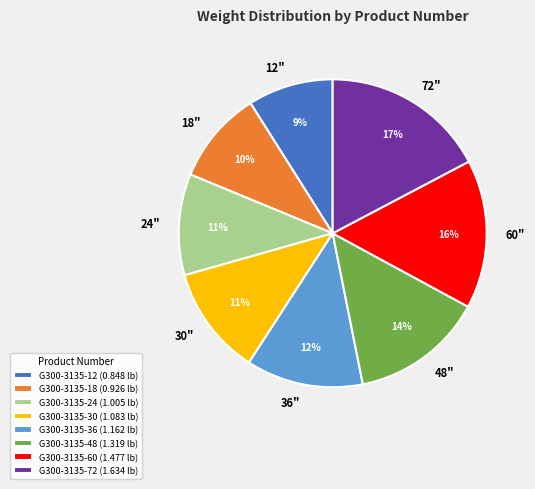

True or false: G300-3135-30 accounts for 11% of the total.

True